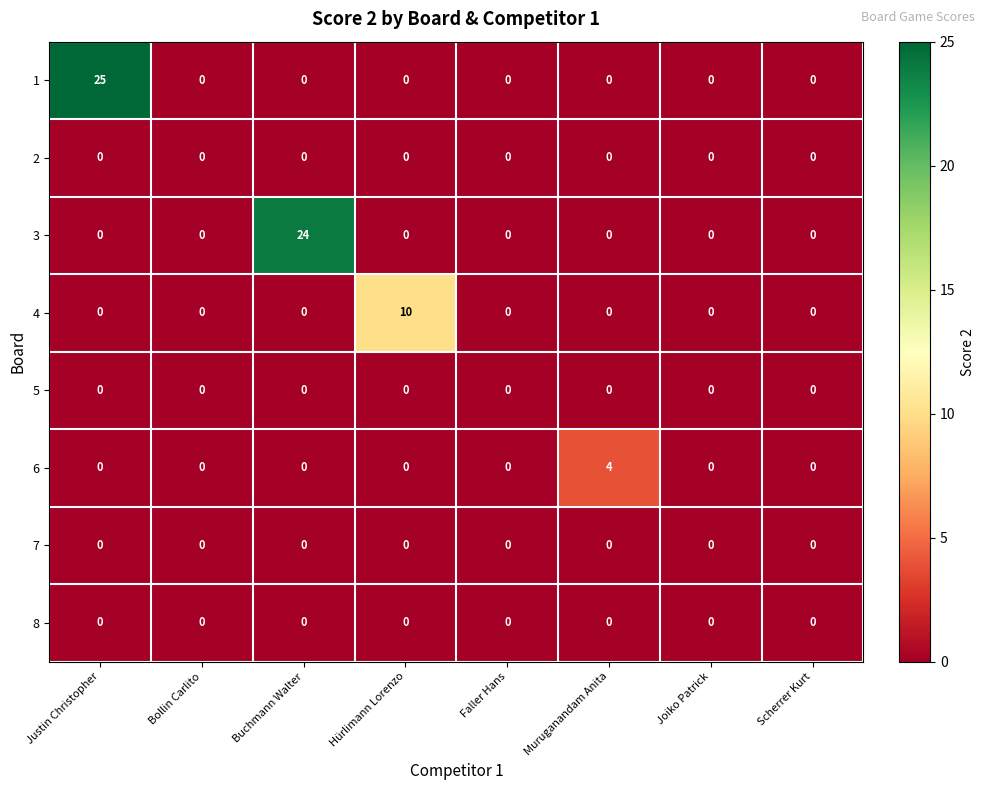

How many distinct data groups are displayed?

8